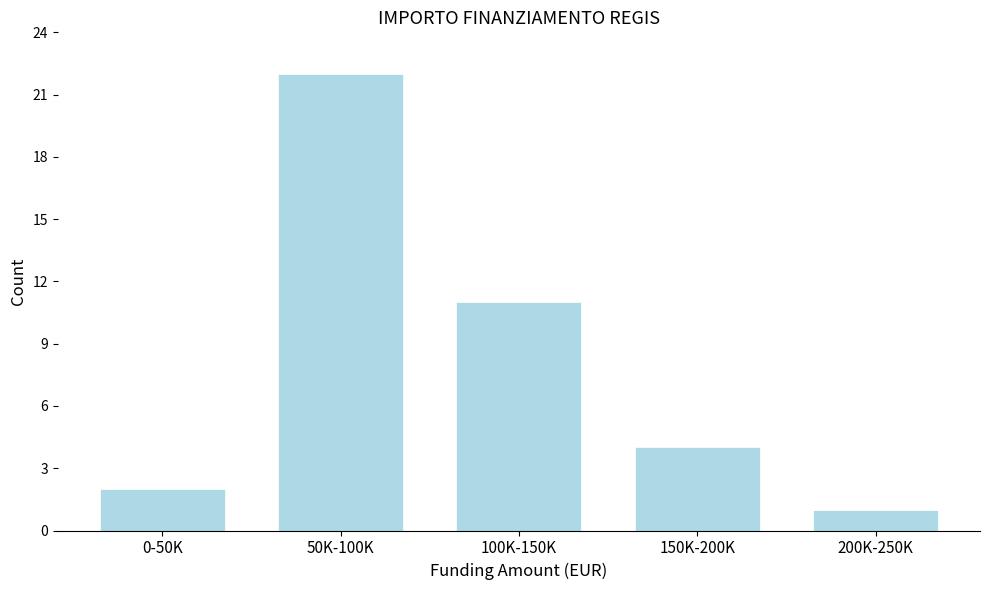

Reading left to right, extract all data points from this chart.

2	22	11	4	1